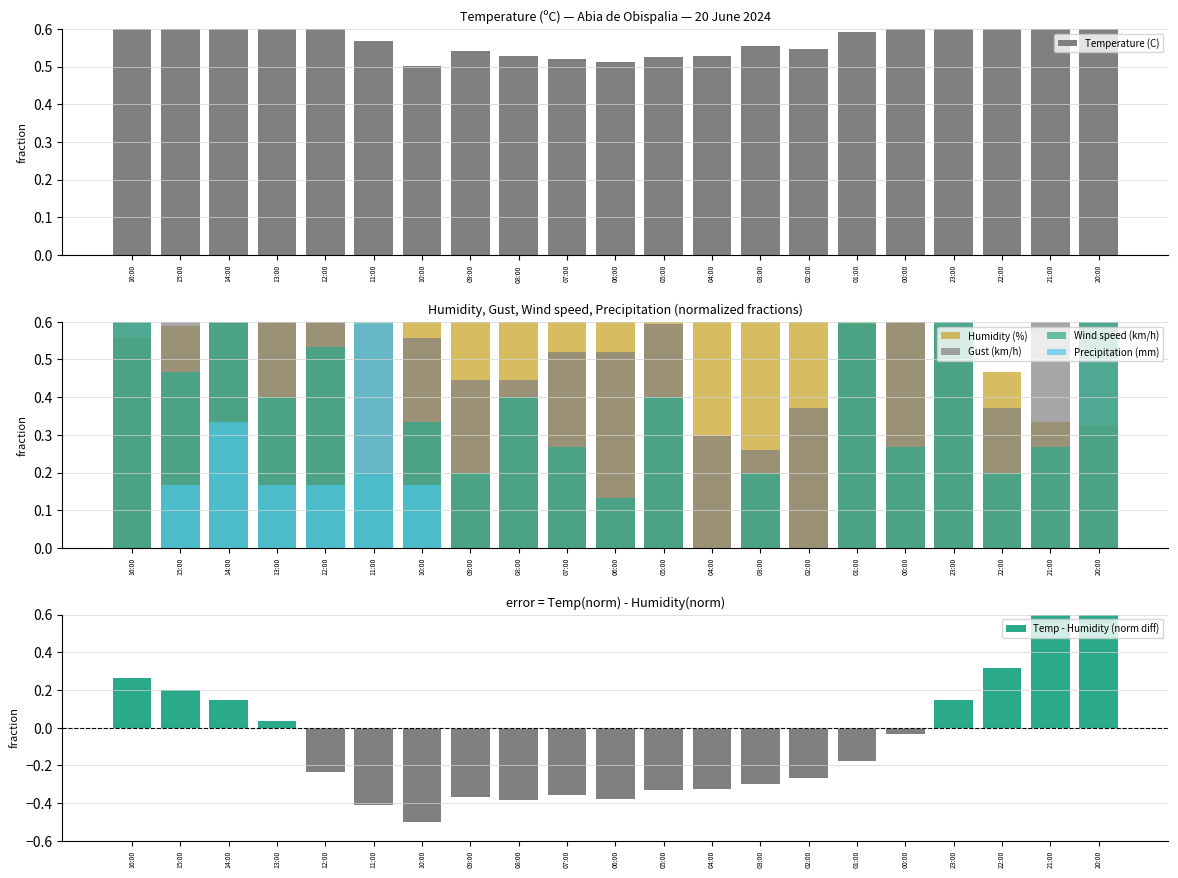

Which series has the widest spread of values?

Temp - Humidity (norm diff)